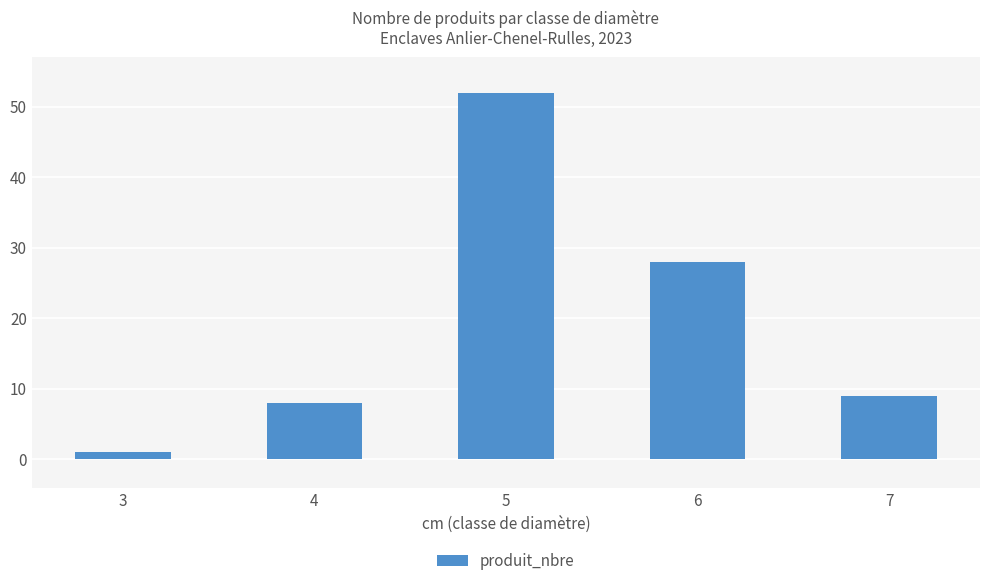

Reading left to right, transcribe all the data shown in this chart.

3=1	4=8	5=52	6=28	7=9